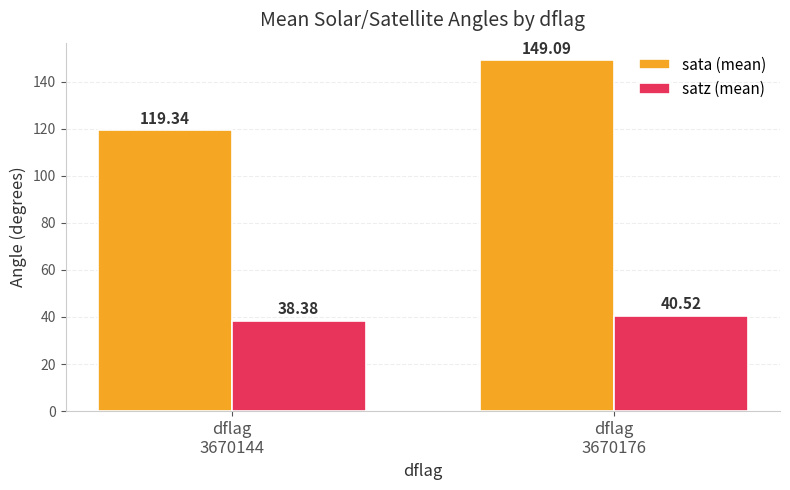

Which label corresponds to the smallest value in the chart?

dflag
3670144